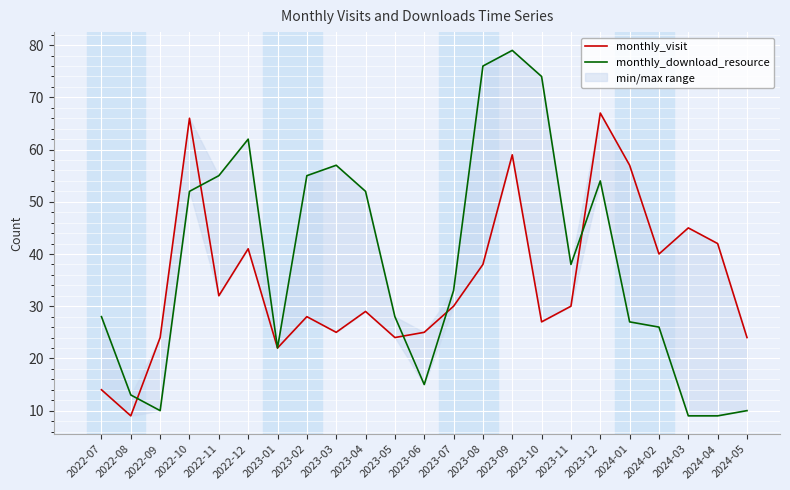

How many values in the monthly_download_resource series are below 33?

11